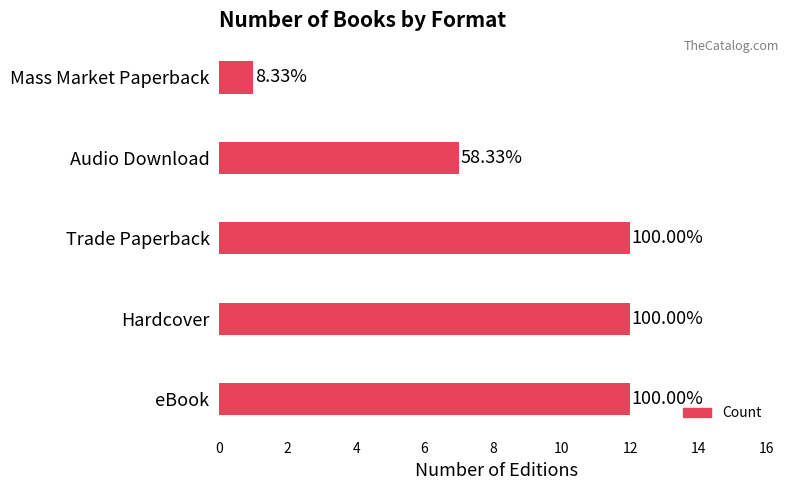

How many bars are there in total?

5